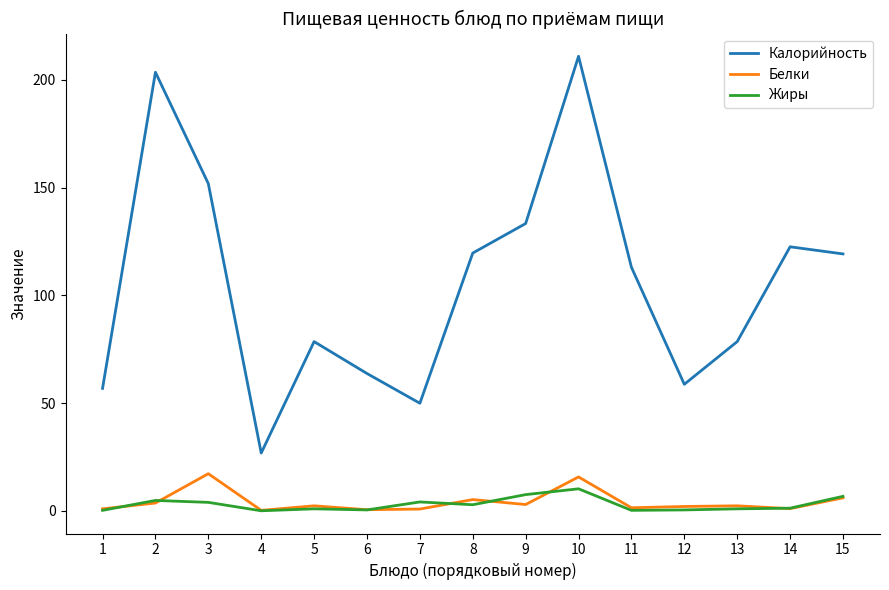

Which category has the highest value in the Калорийность series?

10